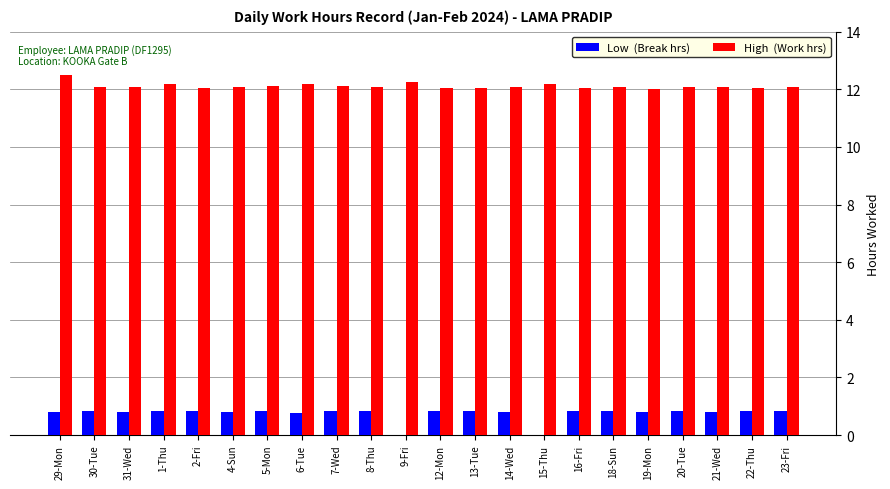

What is the total value across all series at 23-Fri?

12.9